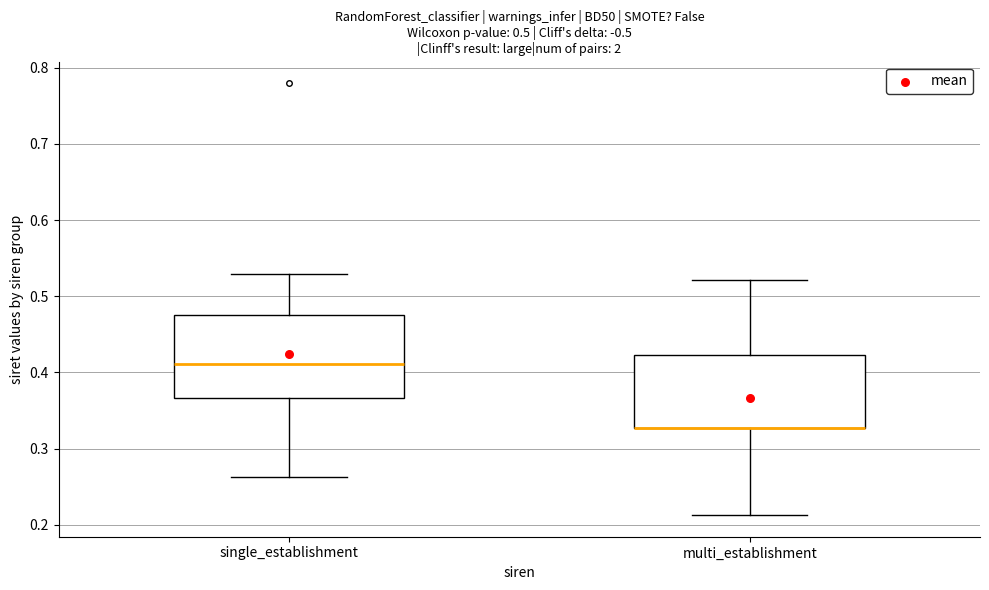

Reading left to right, transcribe this box plot: for each box, give where its median line is, the range the box spans, and where its two whiskers end, as read against the y-axis. The values are not printed on the chart, so give them approximately, as read against the axis.

single_establishment: median 0.41, box 0.37 to 0.48, whiskers 0.26 to 0.53
multi_establishment: median 0.33 (drawn on the box's lower edge), box 0.33 to 0.42, whiskers 0.21 to 0.52